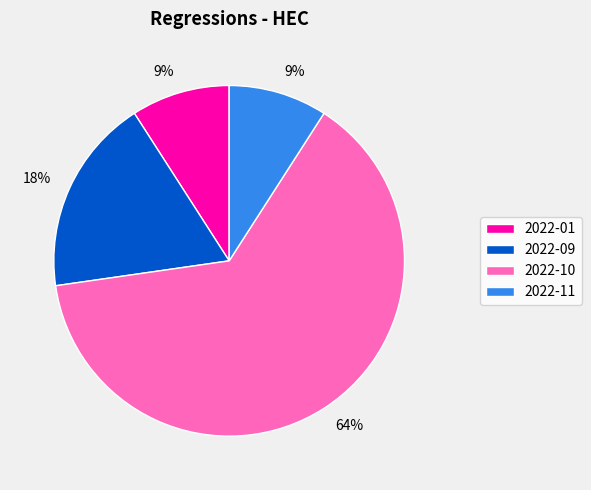

True or false: 2022-11 accounts for 9% of the total.

True